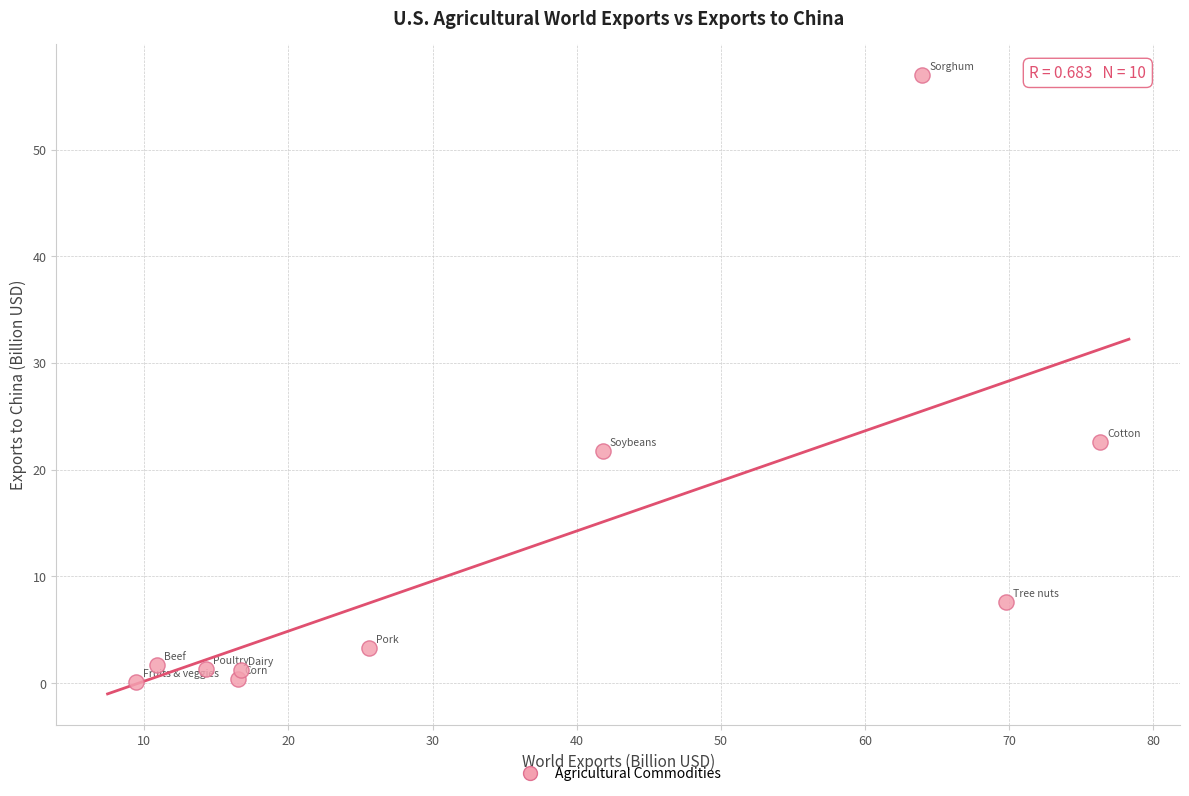

What Y value in the scatter plot is closest to 28?

22.6